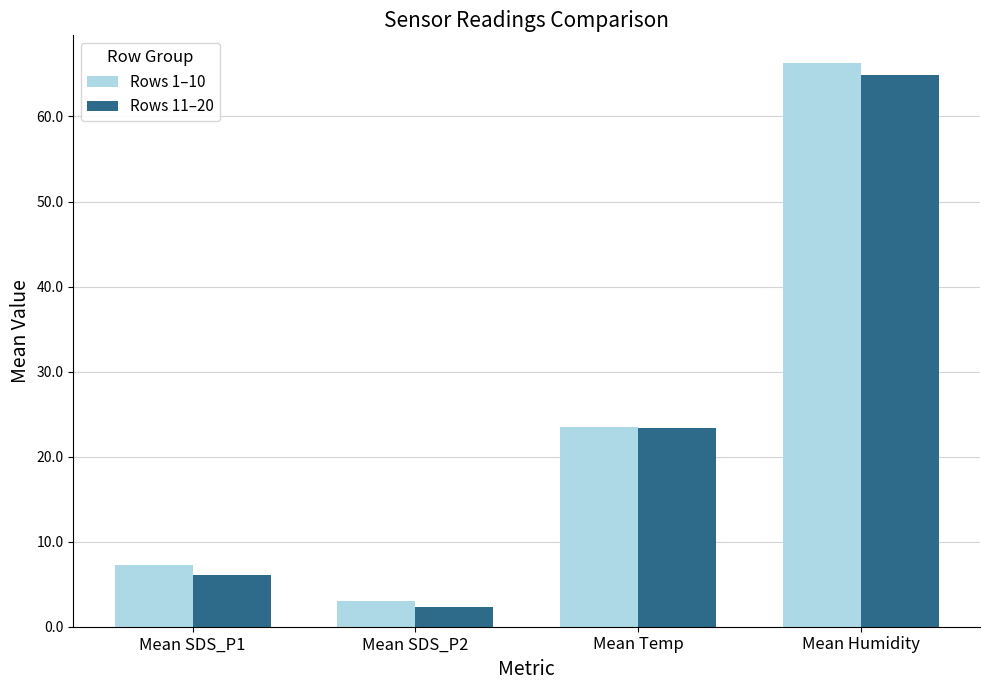

How many data points in Rows 11–20 are less than 23?

2